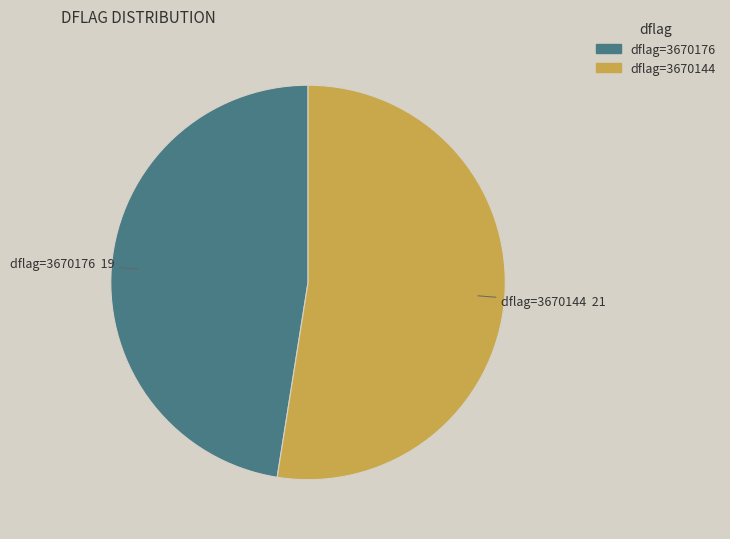

True or false: dflag=3670176 accounts for 33% of the total.

False